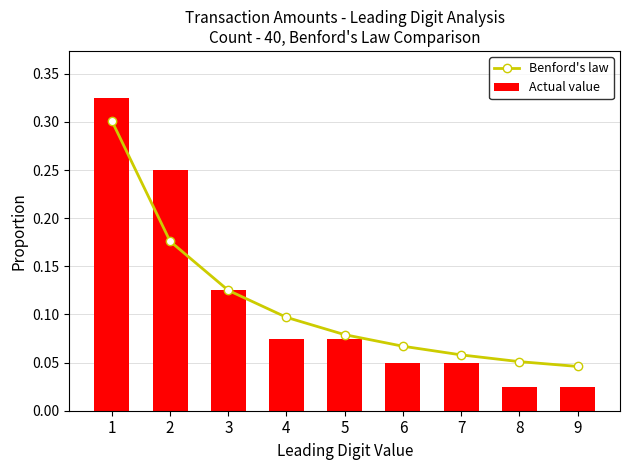

Does the chart contain stacked bars?

No